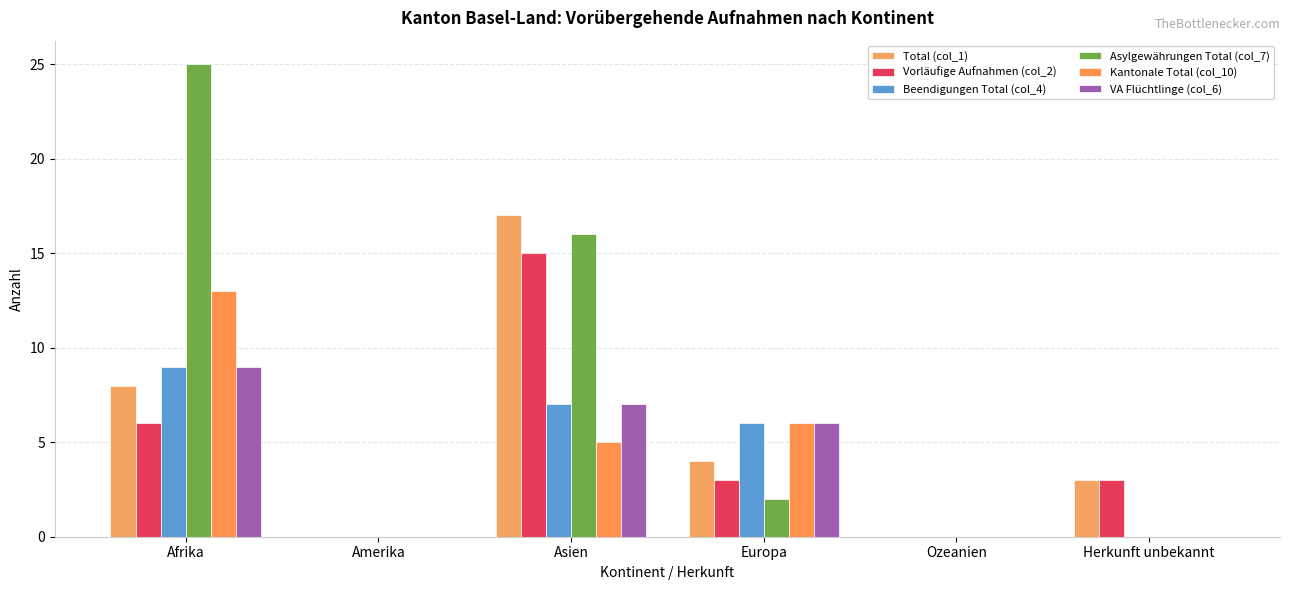

What is the total value across all series at Herkunft unbekannt?

6